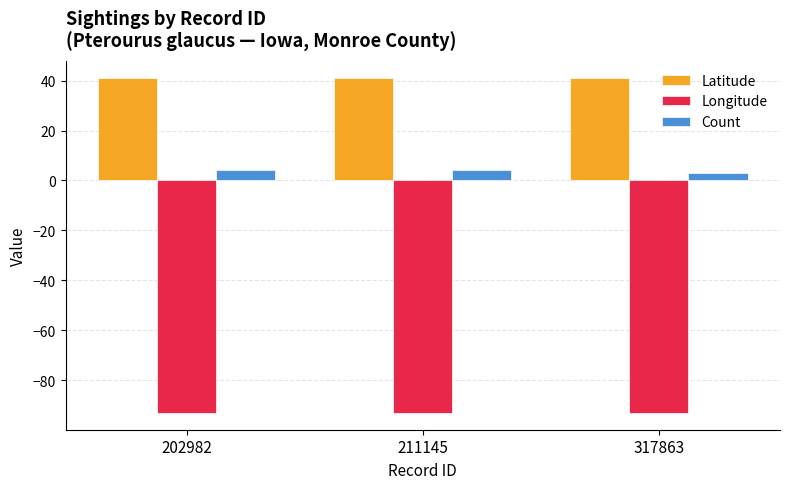

List the series in order of their peak value, lowest first.

Longitude, Count, Latitude